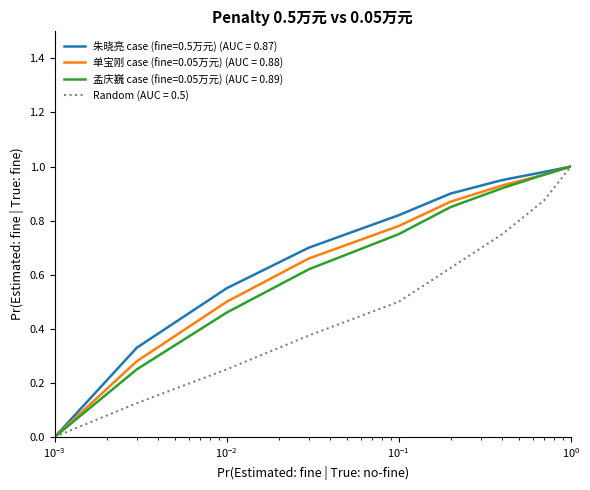

Reading right to left, list all the values displayed in this chart.

Case 1 (fine=0.5万元): 1.0	1.0	0.9	0.9	0.8	0.7	0.6	0.3	0.0
Case 2 (fine=0.05万元): 1.0	1.0	0.9	0.9	0.8	0.7	0.5	0.3	0.0
Case 3 (fine=0.05万元): 1.0	1.0	0.9	0.8	0.8	0.6	0.5	0.2	0.0
Random: 1.0	0.9	0.8	0.6	0.5	0.4	0.2	0.1	0.0